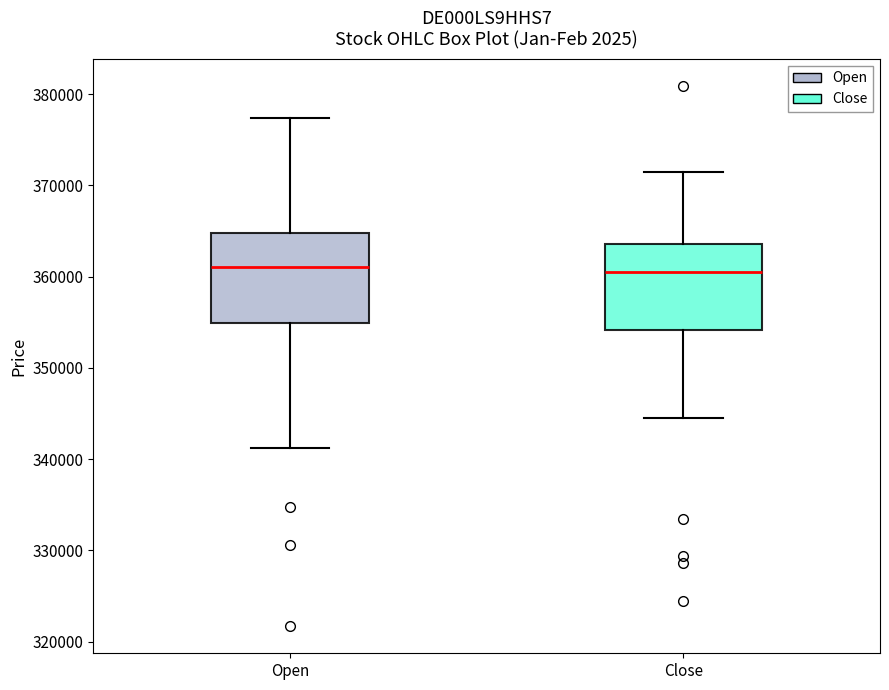

Reading left to right, transcribe this box plot: for each box, give where its median line is, the range the box spans, and where its two whiskers end, as read against the y-axis. The values are not printed on the chart, so give them approximately, as read against the axis.

Open: median 361000, box 355000 to 365000, whiskers 341000 to 377000
Close: median 361000, box 354000 to 364000, whiskers 345000 to 372000